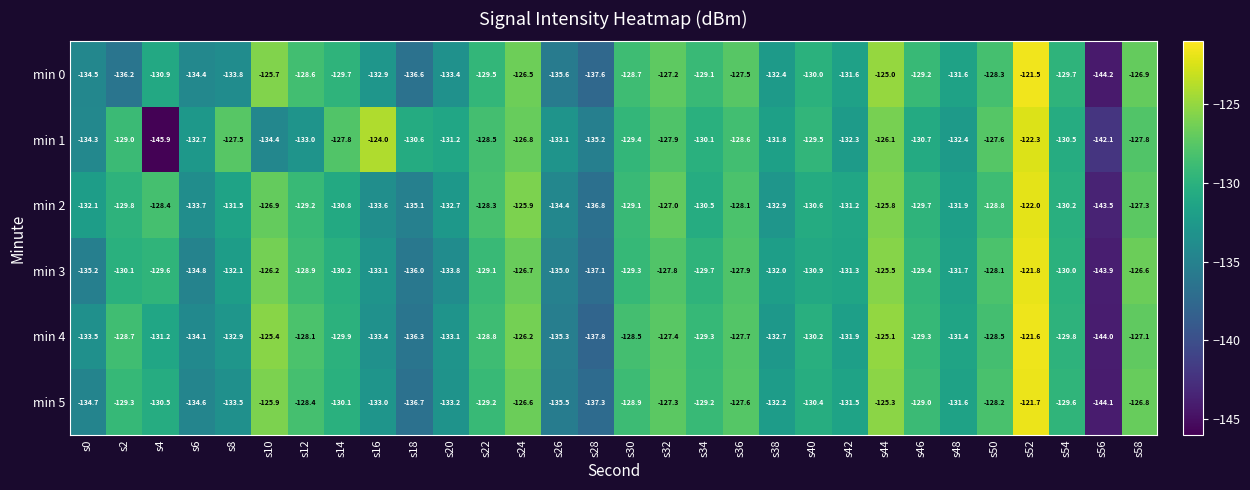

Which series has the largest range (max minus min)?

min 1